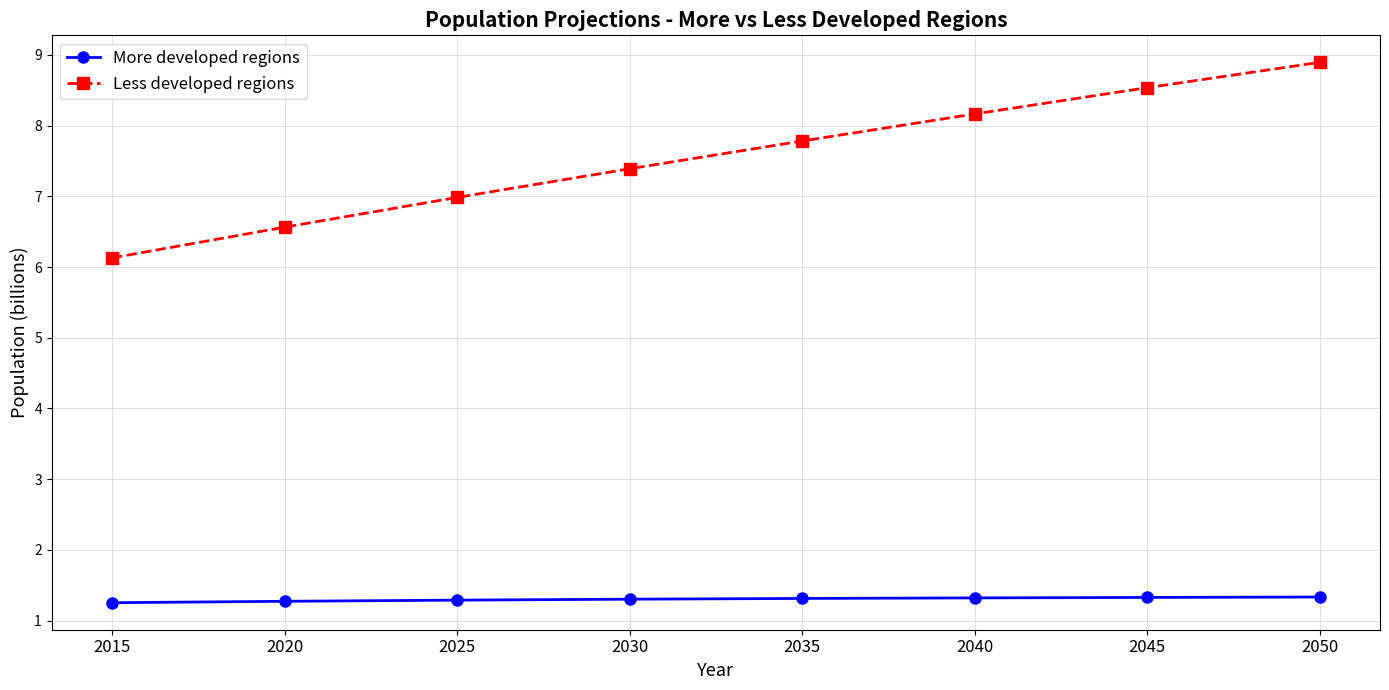

Which series changed the most between 2025 and 2030?

Less developed regions